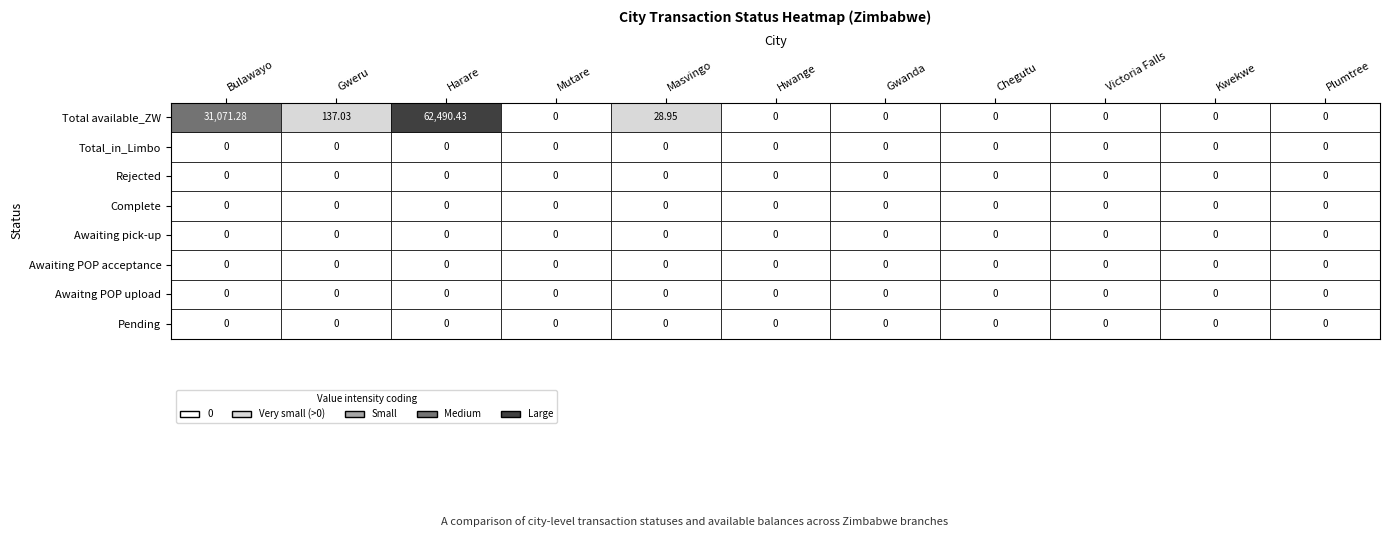

Reading left to right, what are all the values shown in this chart?

Bulawayo: Pending=0.0	Awaitng POP upload=0.0	Awaiting POP acceptance=0.0	Awaiting pick-up=0.0	Complete=0.0	Rejected=0.0	Total_in_Limbo=0.0	Total available_ZW=31071.3
Gweru: Pending=0.0	Awaitng POP upload=0.0	Awaiting POP acceptance=0.0	Awaiting pick-up=0.0	Complete=0.0	Rejected=0.0	Total_in_Limbo=0.0	Total available_ZW=137.0
Harare: Pending=0.0	Awaitng POP upload=0.0	Awaiting POP acceptance=0.0	Awaiting pick-up=0.0	Complete=0.0	Rejected=0.0	Total_in_Limbo=0.0	Total available_ZW=62490.4
Mutare: Pending=0.0	Awaitng POP upload=0.0	Awaiting POP acceptance=0.0	Awaiting pick-up=0.0	Complete=0.0	Rejected=0.0	Total_in_Limbo=0.0	Total available_ZW=0.0
Masvingo: Pending=0.0	Awaitng POP upload=0.0	Awaiting POP acceptance=0.0	Awaiting pick-up=0.0	Complete=0.0	Rejected=0.0	Total_in_Limbo=0.0	Total available_ZW=28.9
Hwange: Pending=0.0	Awaitng POP upload=0.0	Awaiting POP acceptance=0.0	Awaiting pick-up=0.0	Complete=0.0	Rejected=0.0	Total_in_Limbo=0.0	Total available_ZW=0.0
Gwanda: Pending=0.0	Awaitng POP upload=0.0	Awaiting POP acceptance=0.0	Awaiting pick-up=0.0	Complete=0.0	Rejected=0.0	Total_in_Limbo=0.0	Total available_ZW=0.0
Chegutu: Pending=0.0	Awaitng POP upload=0.0	Awaiting POP acceptance=0.0	Awaiting pick-up=0.0	Complete=0.0	Rejected=0.0	Total_in_Limbo=0.0	Total available_ZW=0.0
Victoria Falls: Pending=0.0	Awaitng POP upload=0.0	Awaiting POP acceptance=0.0	Awaiting pick-up=0.0	Complete=0.0	Rejected=0.0	Total_in_Limbo=0.0	Total available_ZW=0.0
Kwekwe: Pending=0.0	Awaitng POP upload=0.0	Awaiting POP acceptance=0.0	Awaiting pick-up=0.0	Complete=0.0	Rejected=0.0	Total_in_Limbo=0.0	Total available_ZW=0.0
Plumtree: Pending=0.0	Awaitng POP upload=0.0	Awaiting POP acceptance=0.0	Awaiting pick-up=0.0	Complete=0.0	Rejected=0.0	Total_in_Limbo=0.0	Total available_ZW=0.0